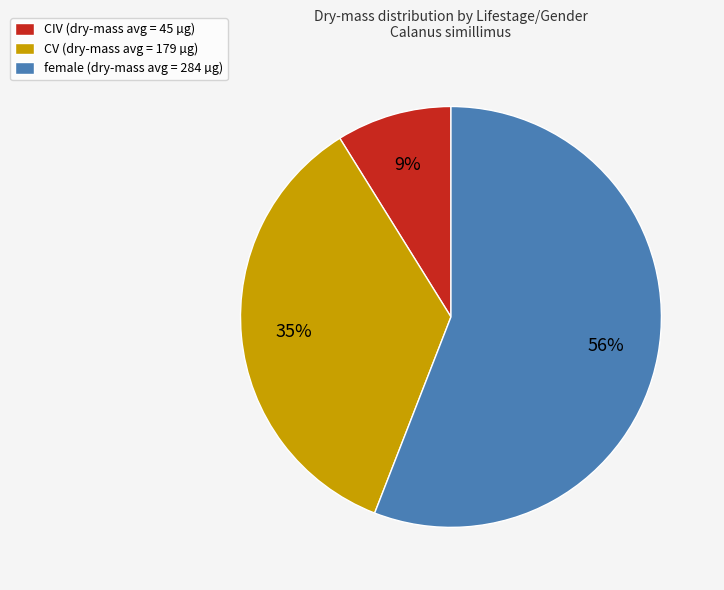

Combined, do female and CV account for over 50%?

Yes